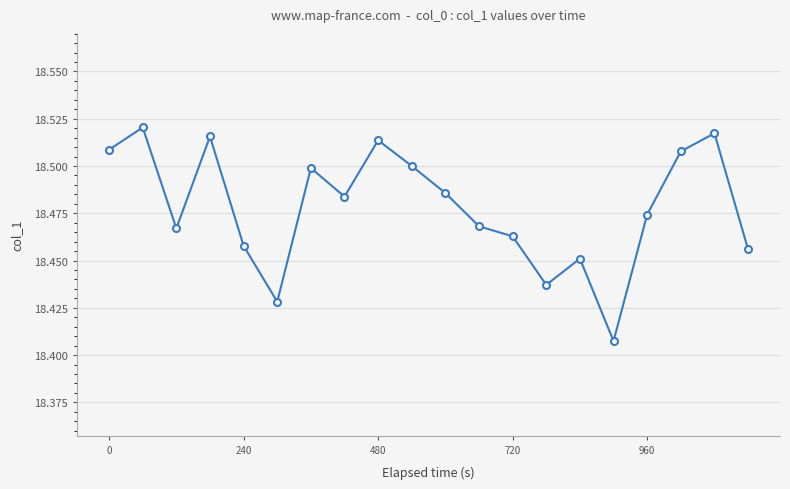

What is the sum of all values?

369.6